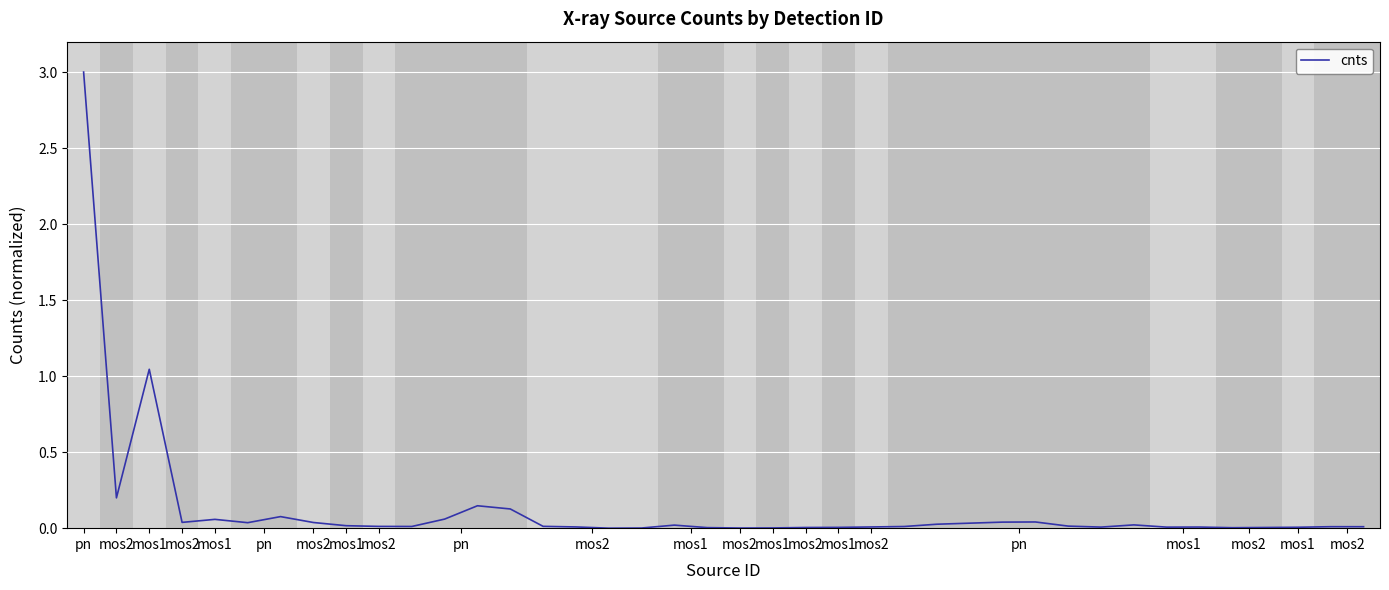

What is the maximum value shown in the chart?

3.0